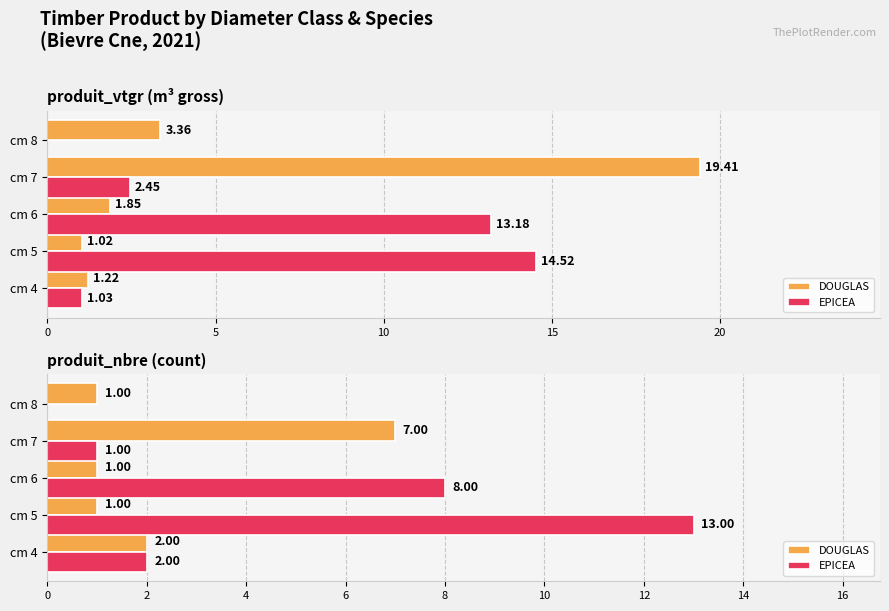

Which series has the largest total across all categories?

EPICEA